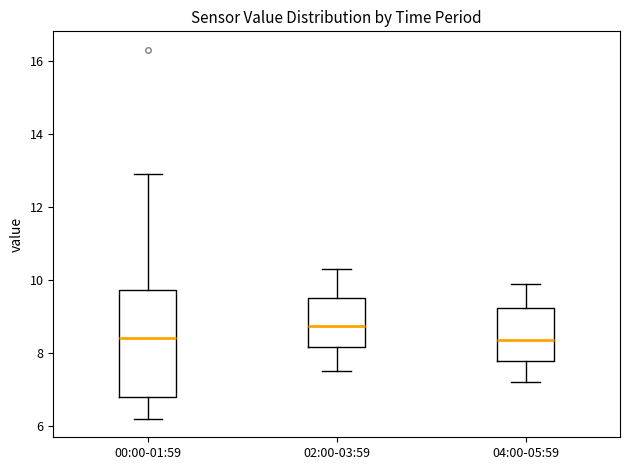

Where does the lower whisker of the box for 00:00-01:59 end on the y-axis? The values are not printed on the chart, so give them approximately, as read against the axis.

6.2